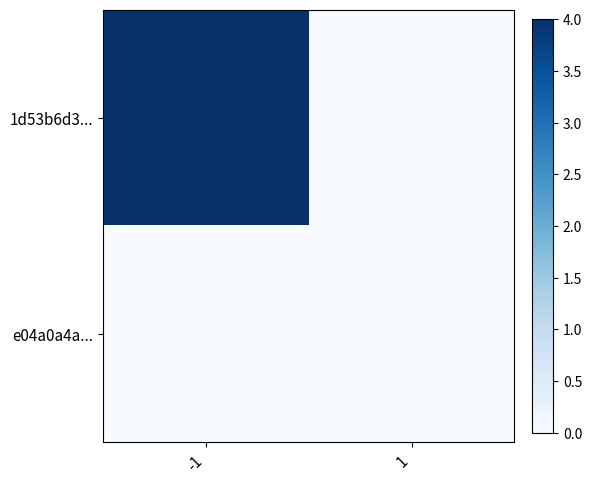

Rank the series at -1 from lowest to highest value.

e04a0a4a..., 1d53b6d3...